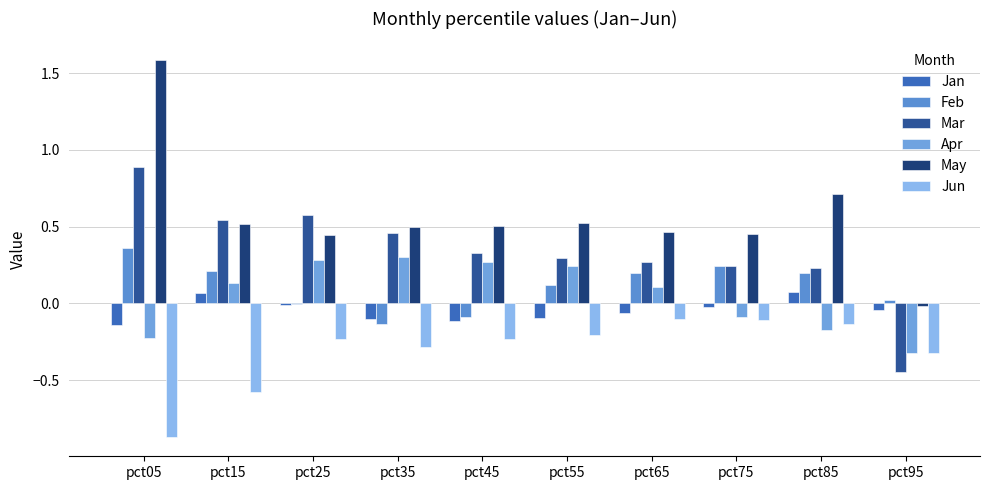

Reading left to right, what are all the values shown in this chart?

Jan: pct05=-0.1	pct15=0.1	pct25=-0.0	pct35=-0.1	pct45=-0.1	pct55=-0.1	pct65=-0.1	pct75=-0.0	pct85=0.1	pct95=-0.0
Feb: pct05=0.4	pct15=0.2	pct25=-0.0	pct35=-0.1	pct45=-0.1	pct55=0.1	pct65=0.2	pct75=0.2	pct85=0.2	pct95=0.0
Mar: pct05=0.9	pct15=0.5	pct25=0.6	pct35=0.5	pct45=0.3	pct55=0.3	pct65=0.3	pct75=0.2	pct85=0.2	pct95=-0.4
Apr: pct05=-0.2	pct15=0.1	pct25=0.3	pct35=0.3	pct45=0.3	pct55=0.2	pct65=0.1	pct75=-0.1	pct85=-0.2	pct95=-0.3
May: pct05=1.6	pct15=0.5	pct25=0.4	pct35=0.5	pct45=0.5	pct55=0.5	pct65=0.5	pct75=0.5	pct85=0.7	pct95=-0.0
Jun: pct05=-0.9	pct15=-0.6	pct25=-0.2	pct35=-0.3	pct45=-0.2	pct55=-0.2	pct65=-0.1	pct75=-0.1	pct85=-0.1	pct95=-0.3